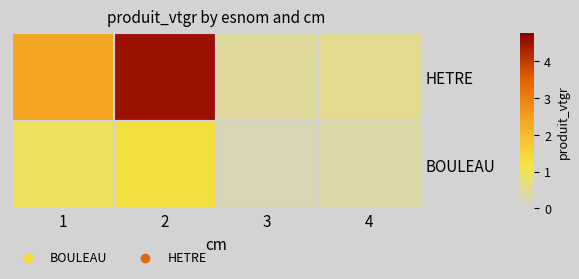

What is the difference between the highest and lowest values at 2?

3.2